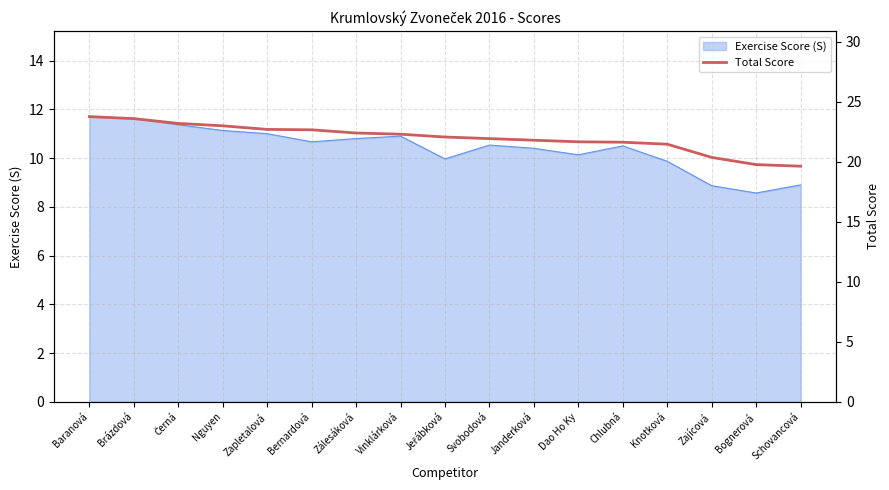

What is the label of the 12th point from the left?

Dao Ho Ky